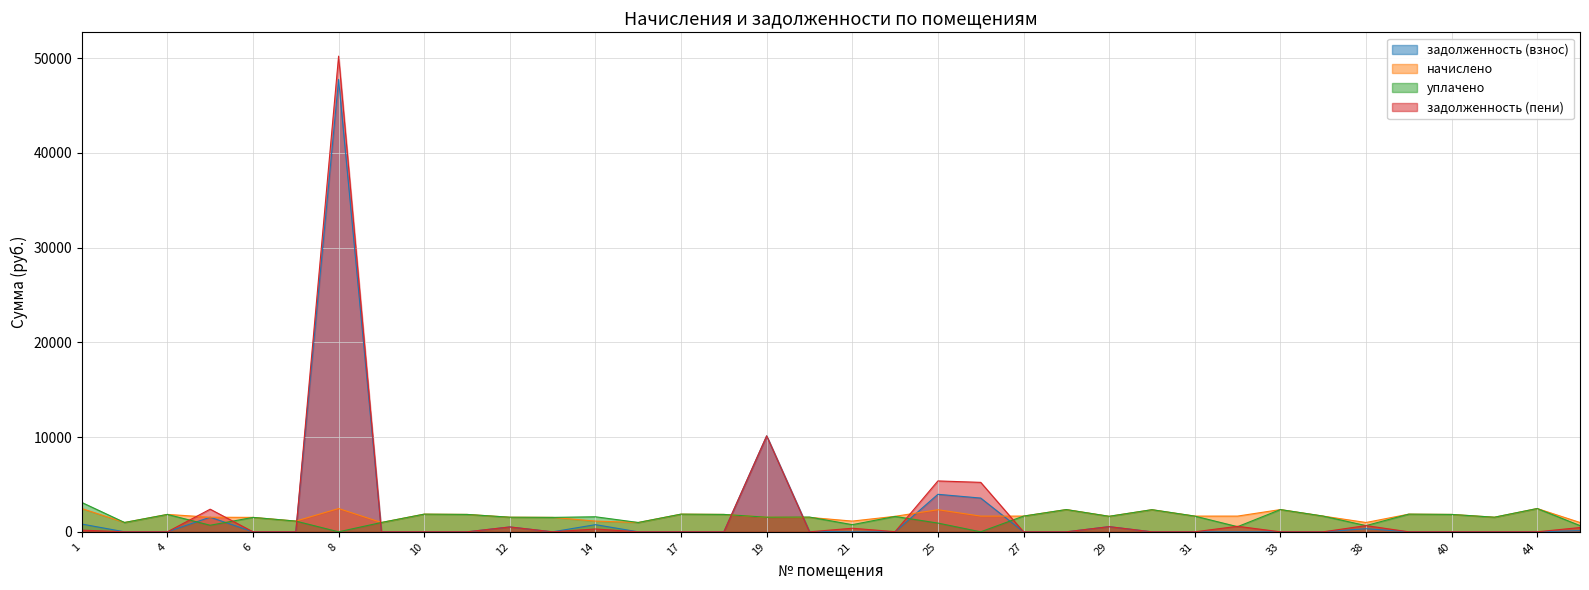

How many series are shown in this chart?

4